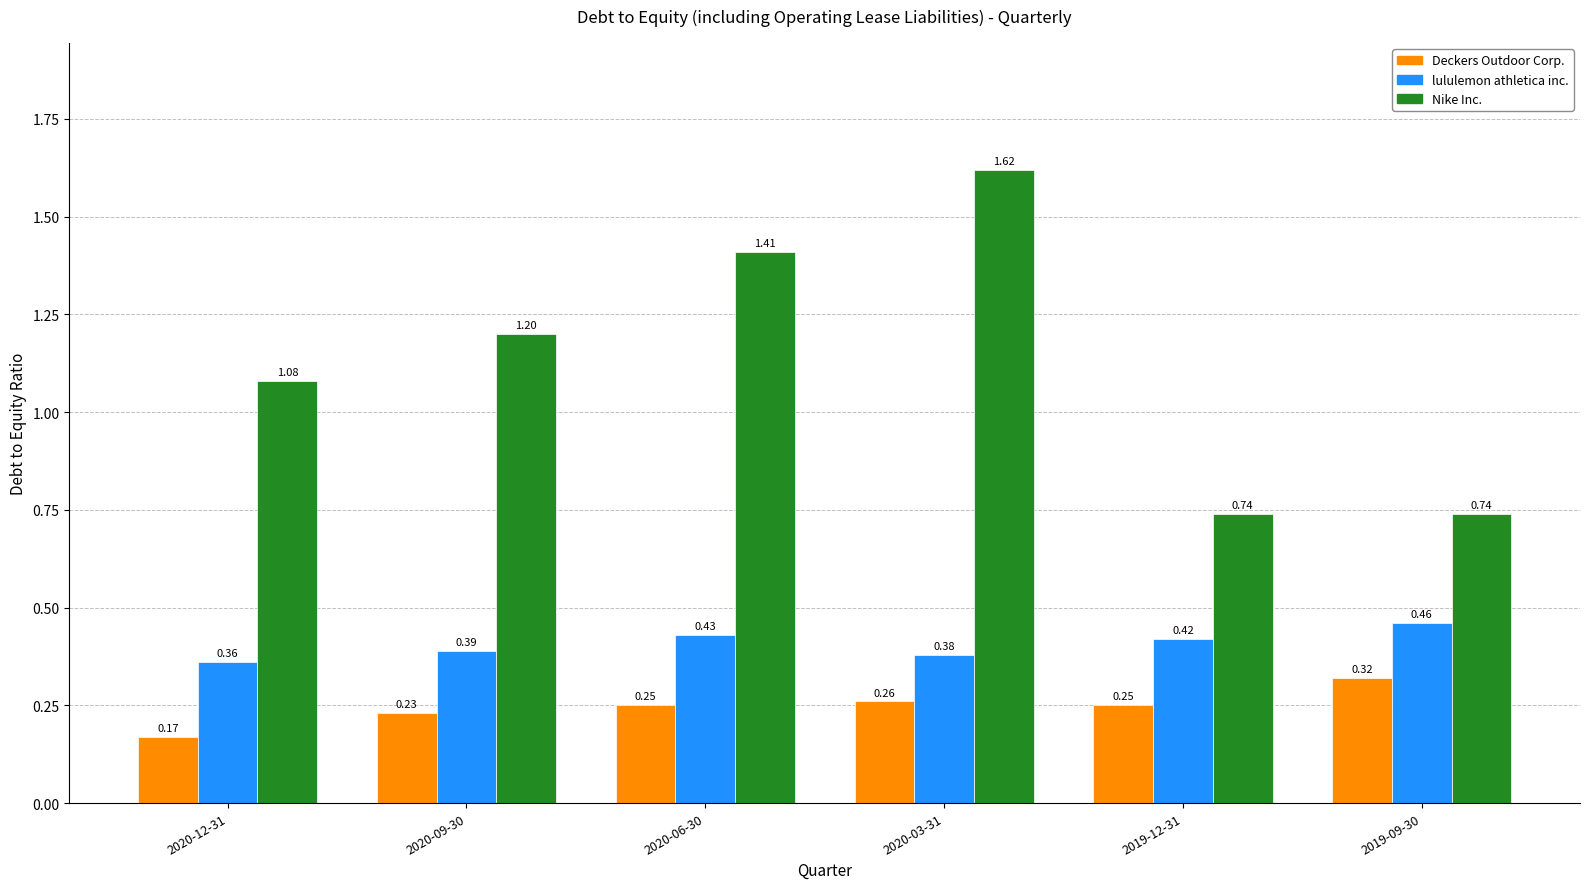

How many bars are there in each group?

3